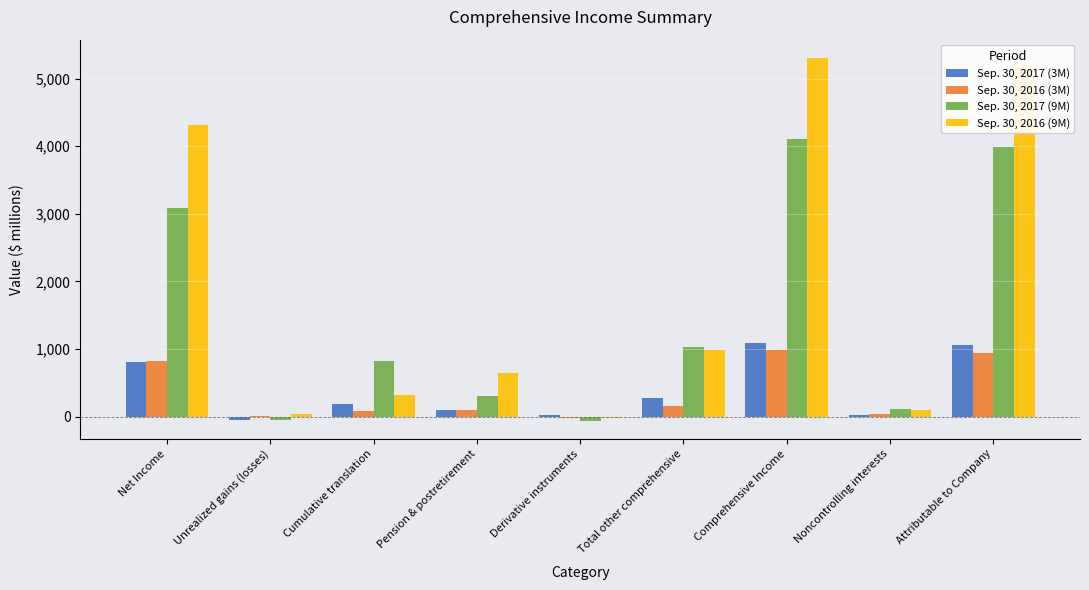

What is the total value across all series at Net Income?

9022